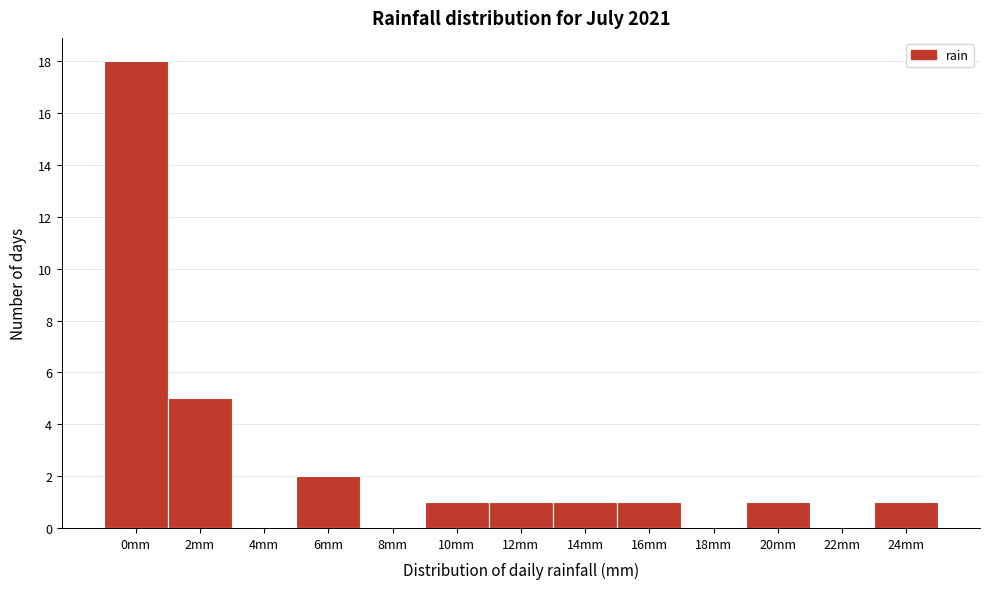

Reading left to right, extract all data points from this chart.

0mm=18	2mm=5	4mm=0	6mm=2	8mm=0	10mm=1	12mm=1	14mm=1	16mm=1	18mm=0	20mm=1	22mm=0	24mm=1